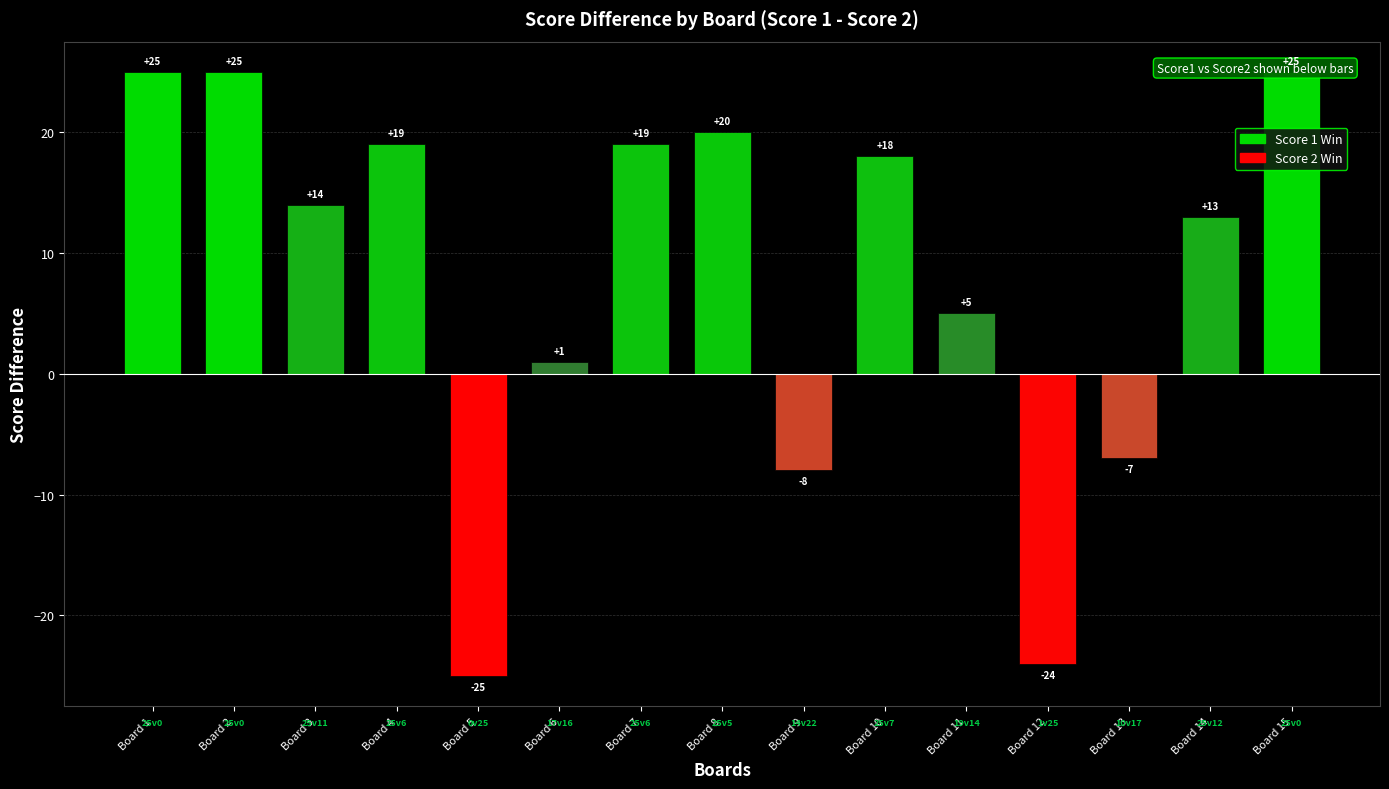

List the labels in order of value, largest first.

Board 1, Board 2, Board 15, Board 8, Board 4, Board 7, Board 10, Board 3, Board 14, Board 11, Board 6, Board 13, Board 9, Board 12, Board 5